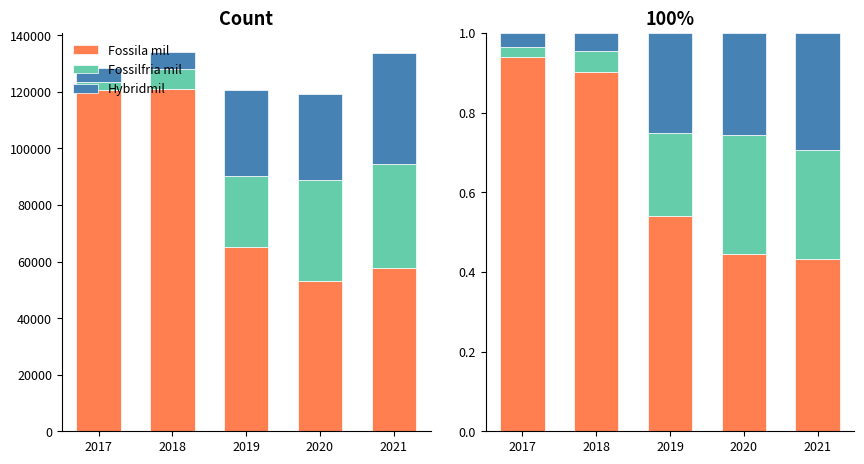

Which series has the widest spread of values?

Fossila mil